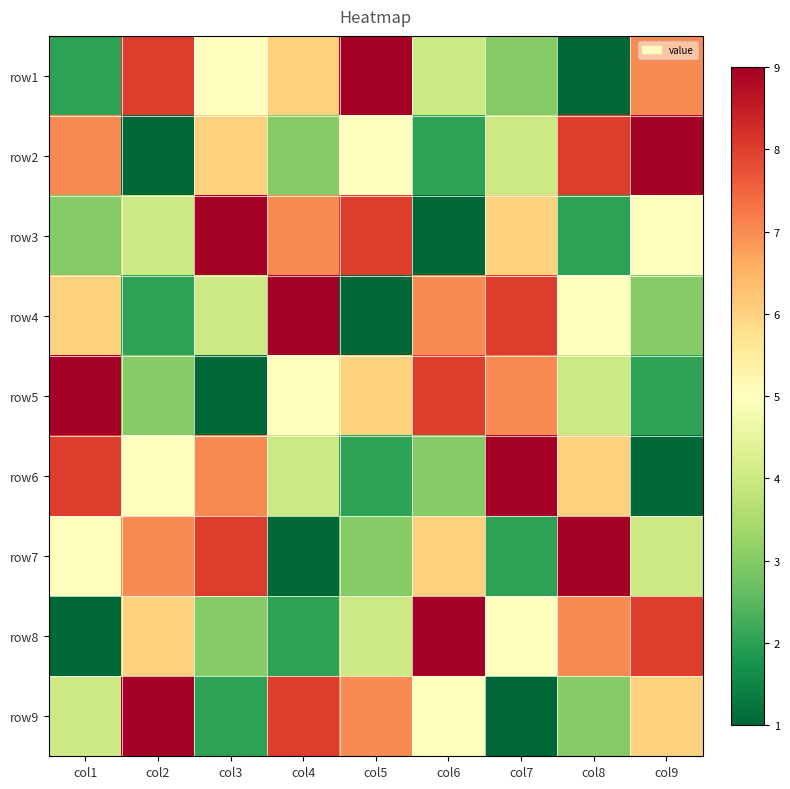

How many series are shown in this chart?

9